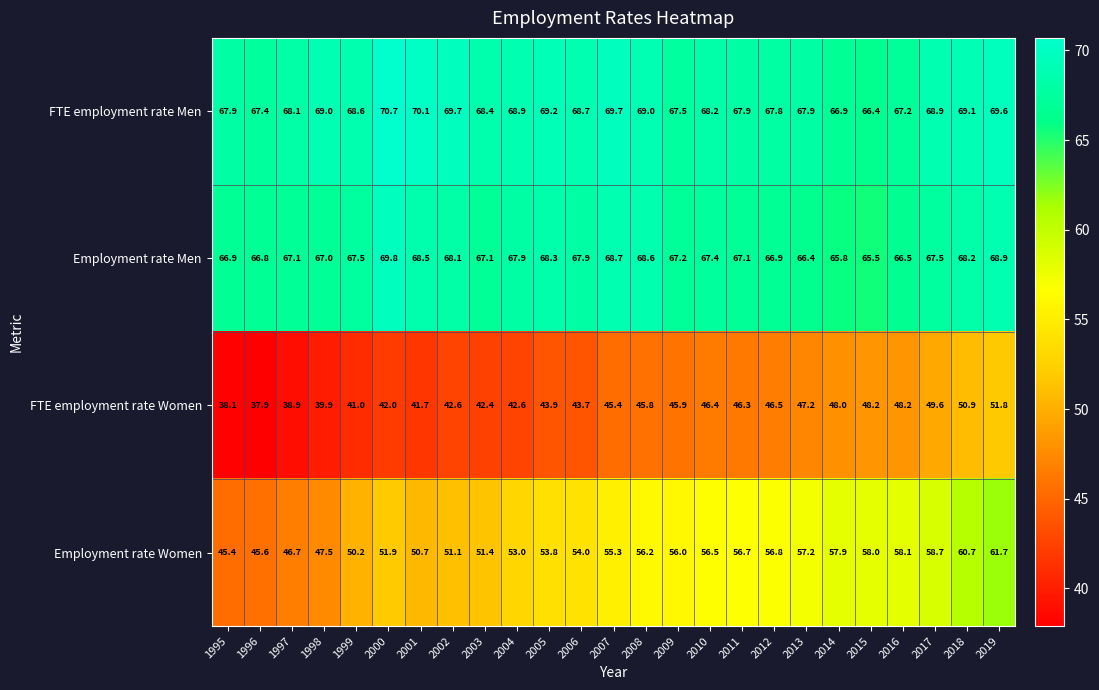

What is the average value of the Employment rate Women series?

54.0